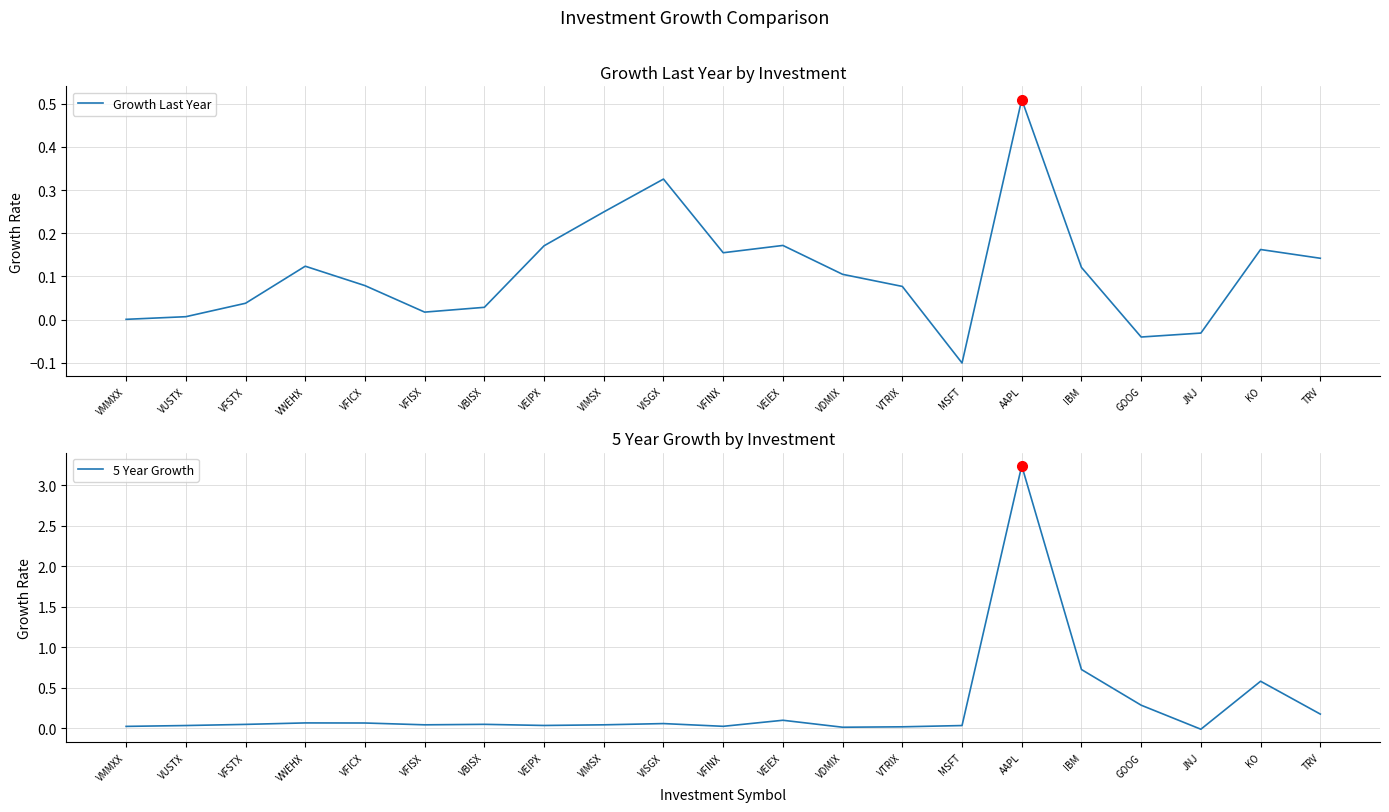

What is the difference between the second highest and second lowest values in the 5 Year Growth series?

0.7